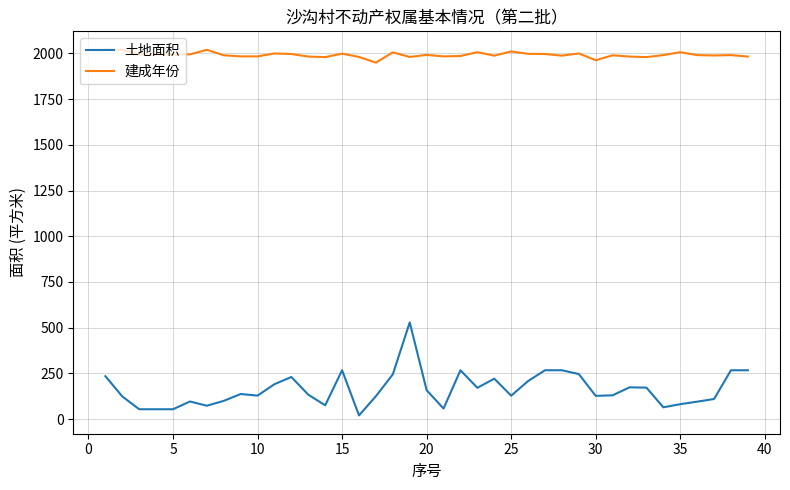

At how many categories does at least one series exceed 461?

39